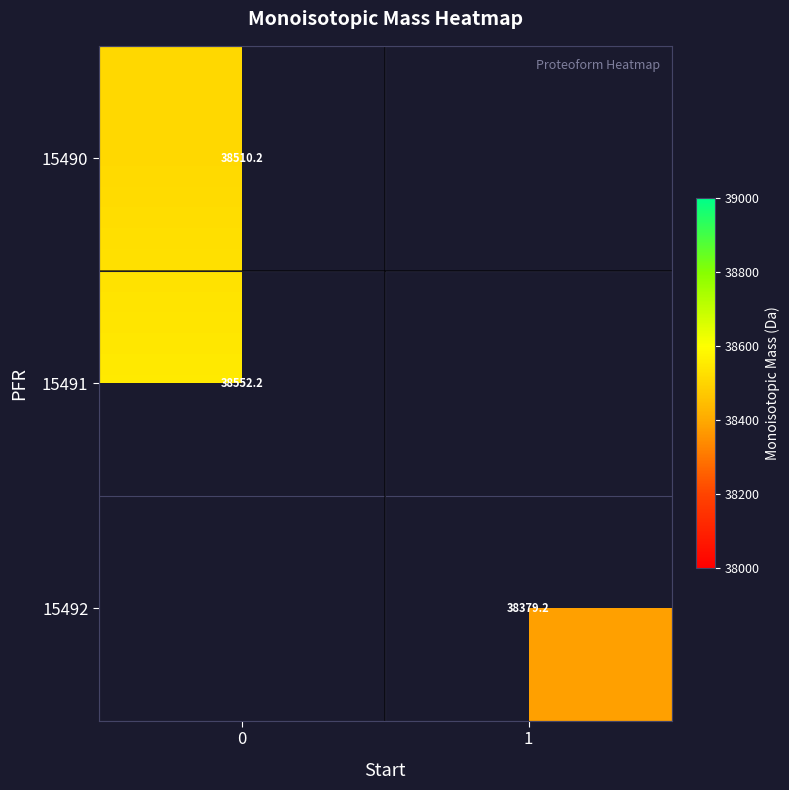

How many data points does each series have?

2